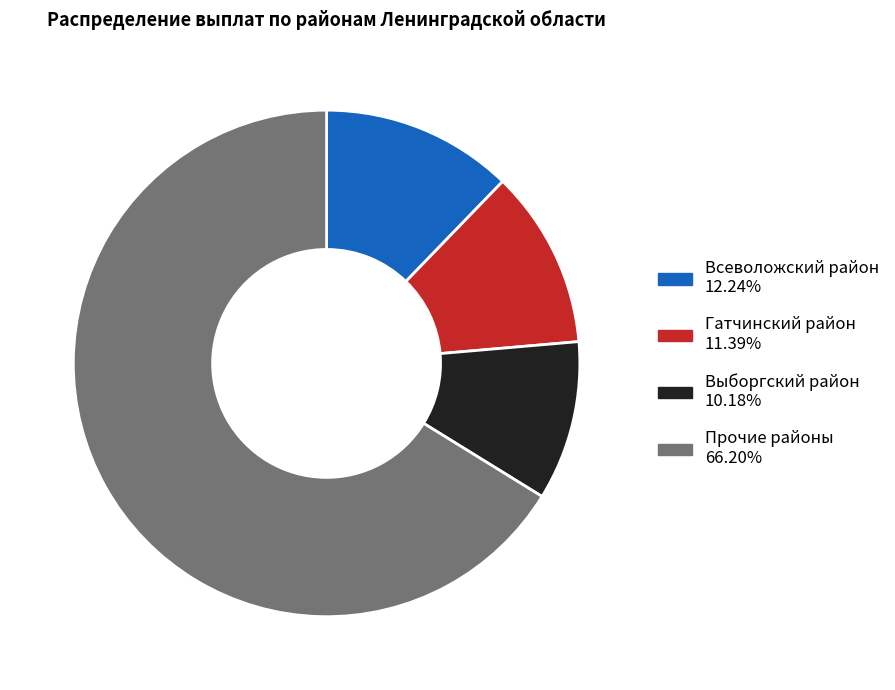

Is there a majority slice in this chart?

Yes